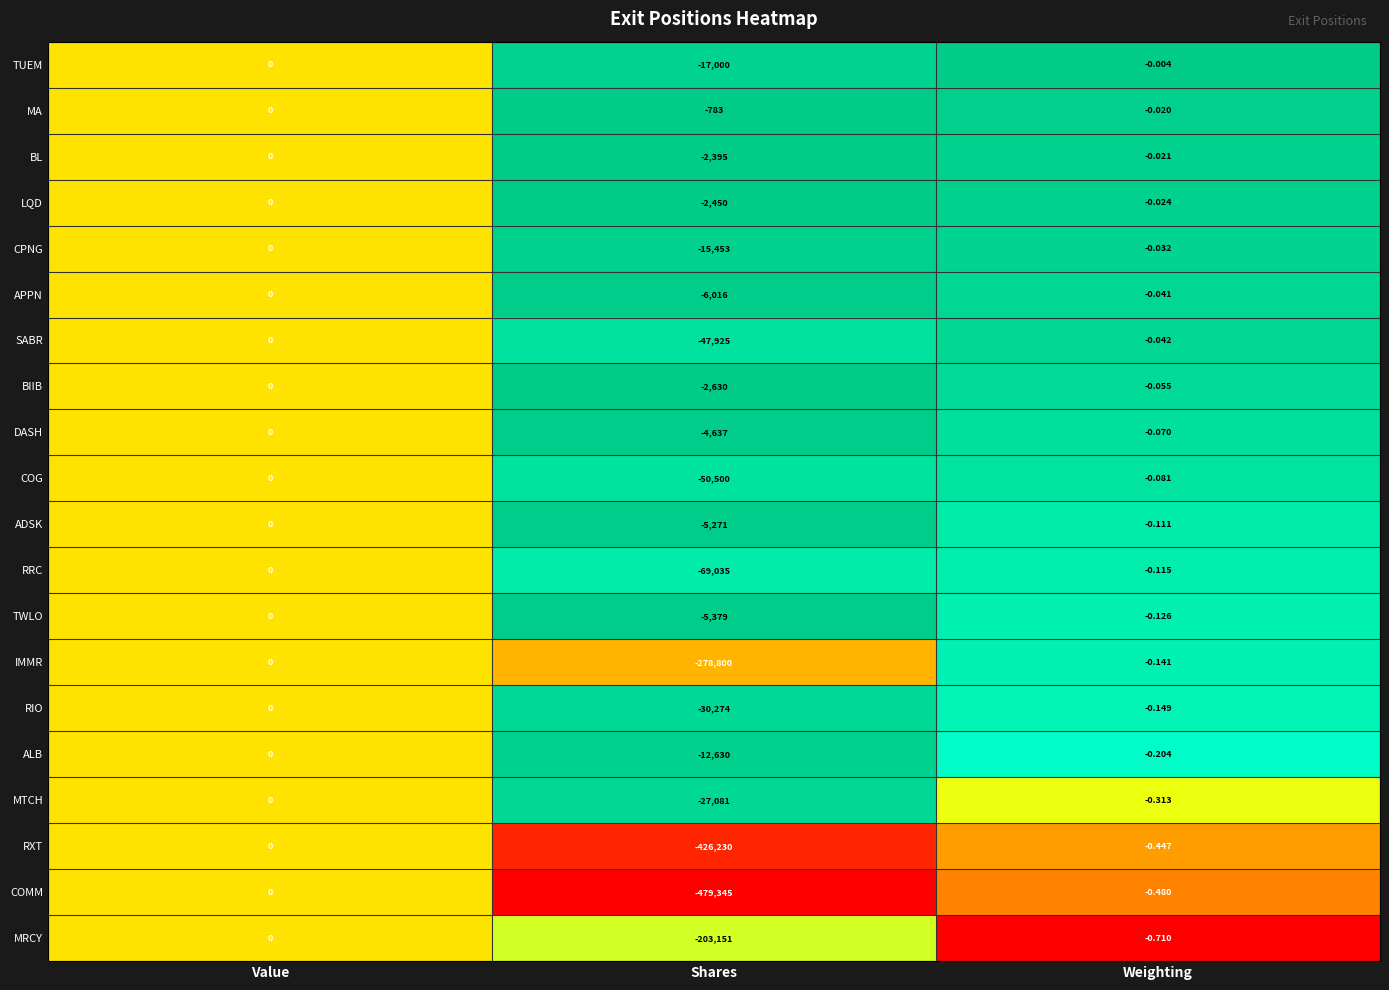

Which category has the highest value across all series?

Value